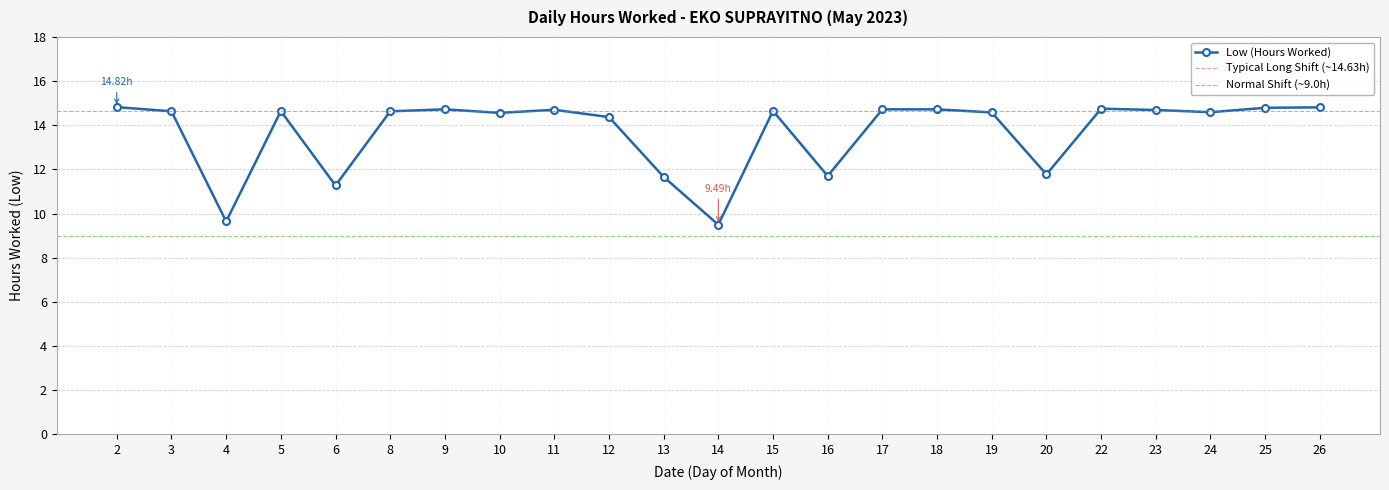

How many points are lower than both their immediate neighbors (excluding endpoints)?

7